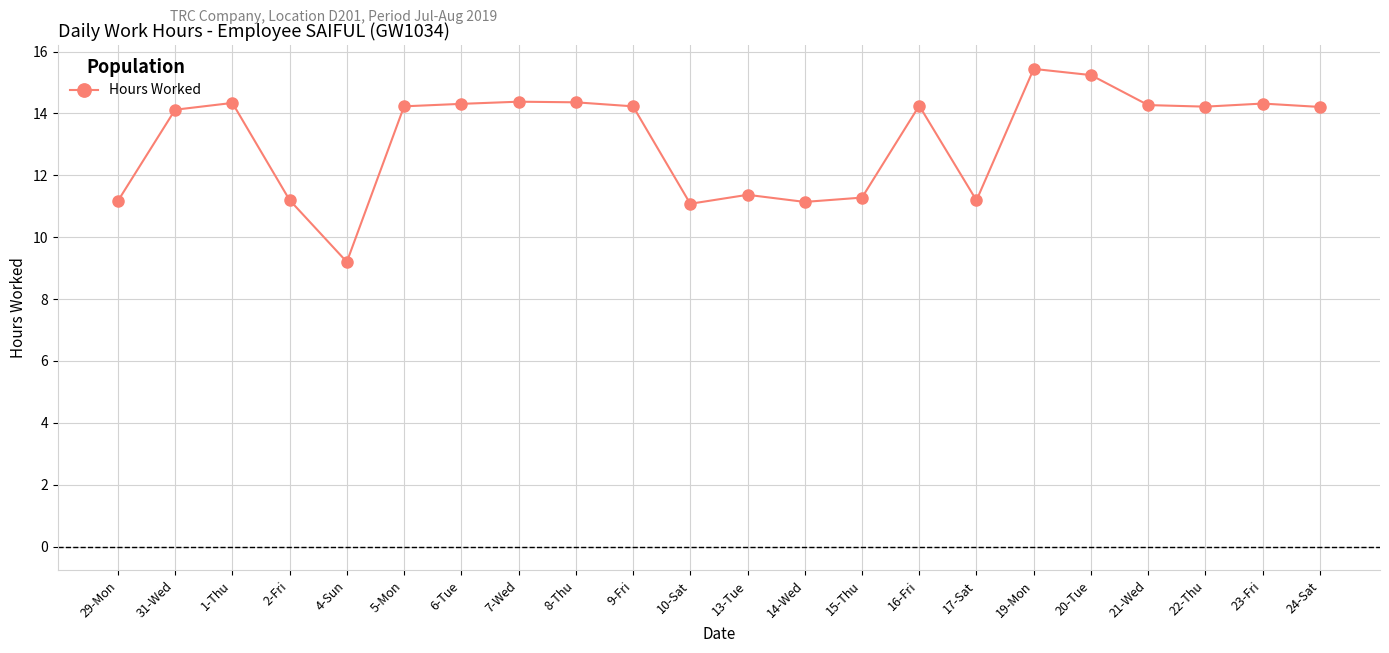

The chart shows a value of 25.7 at 21-Wed. True or false?

False